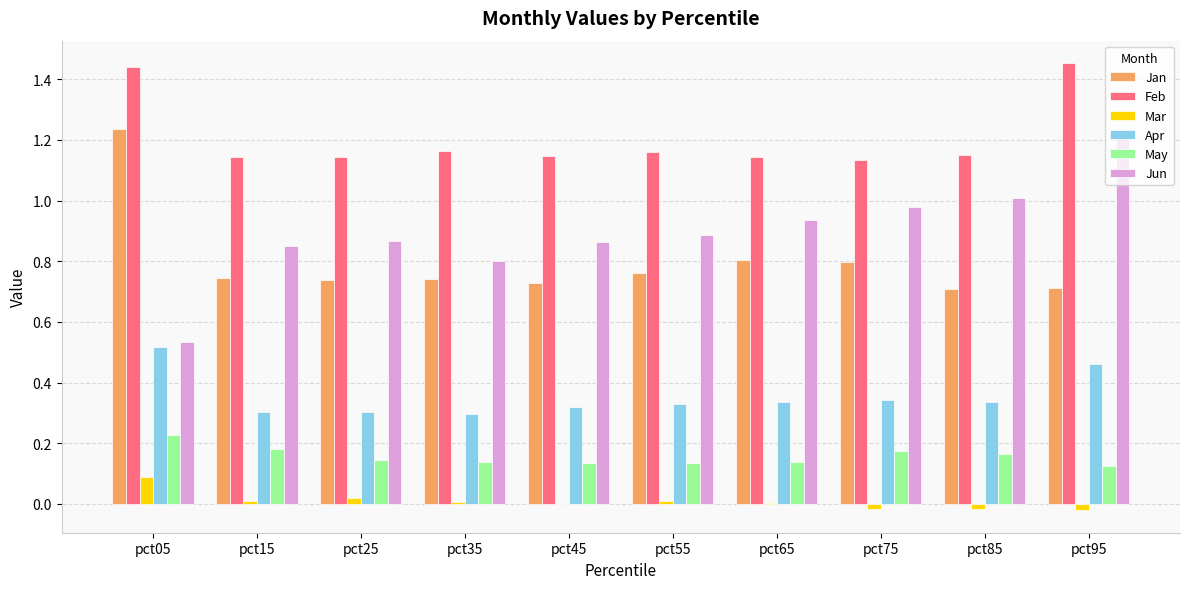

Is it true that May equals 0.0 at pct95?

False